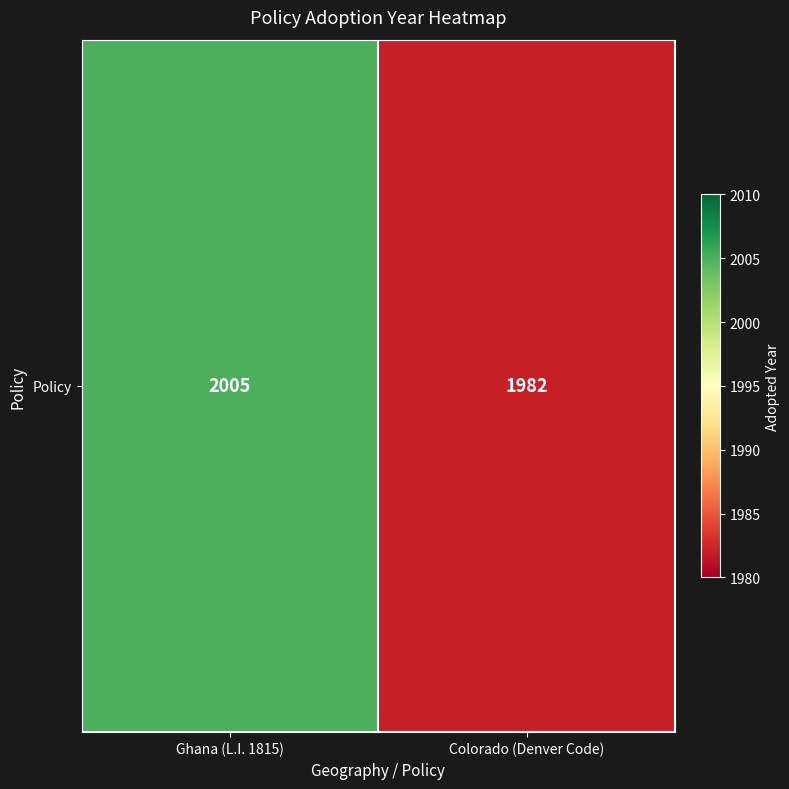

What is the minimum value shown in the chart?

1982